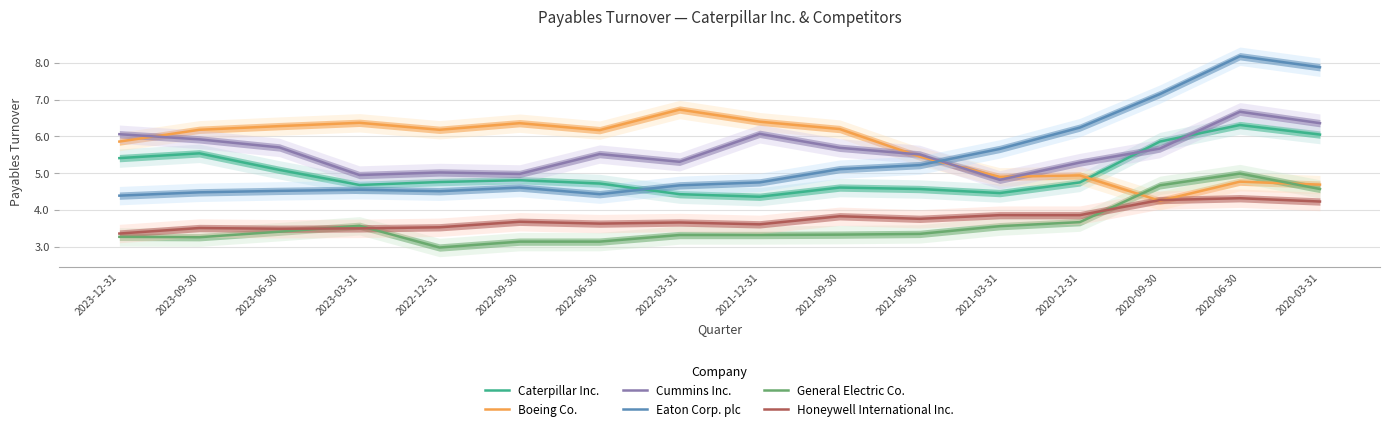

What is the spread (max minus min) of values at 2022-03-31?

3.4